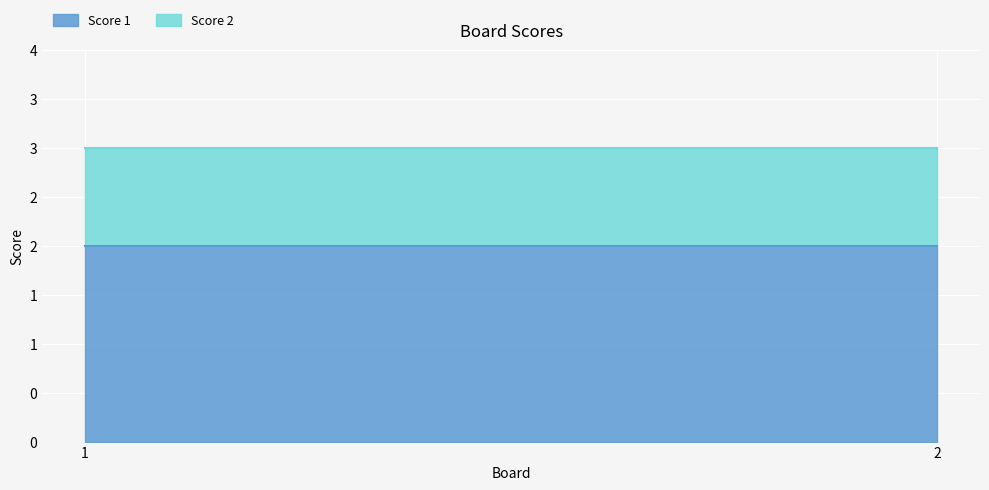

At which category is the sum across all series the highest?

1